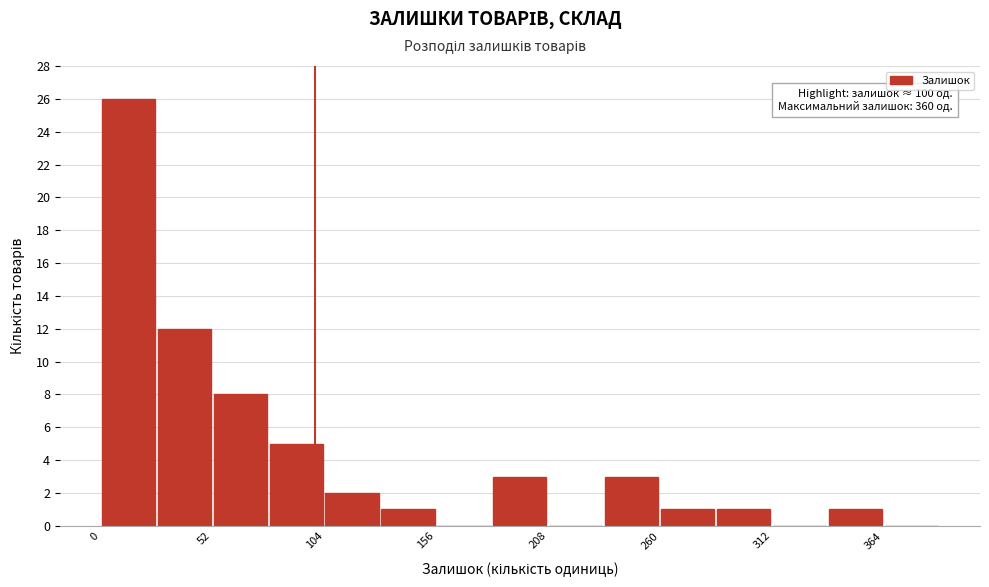

Around what value on the x-axis is the tallest bar? Give the approximate position of its centre, as read against the axis.

10